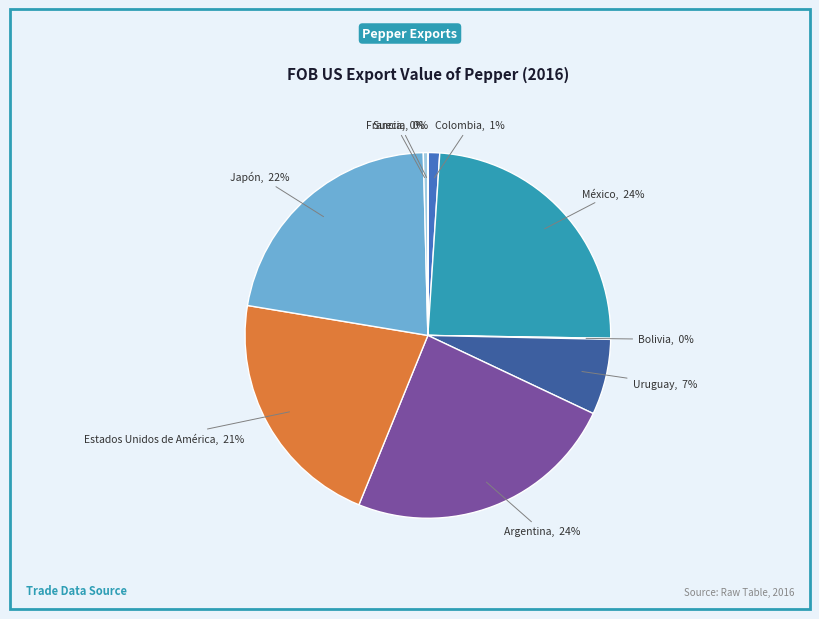

To the nearest percent, what is the average slice percentage?

11%